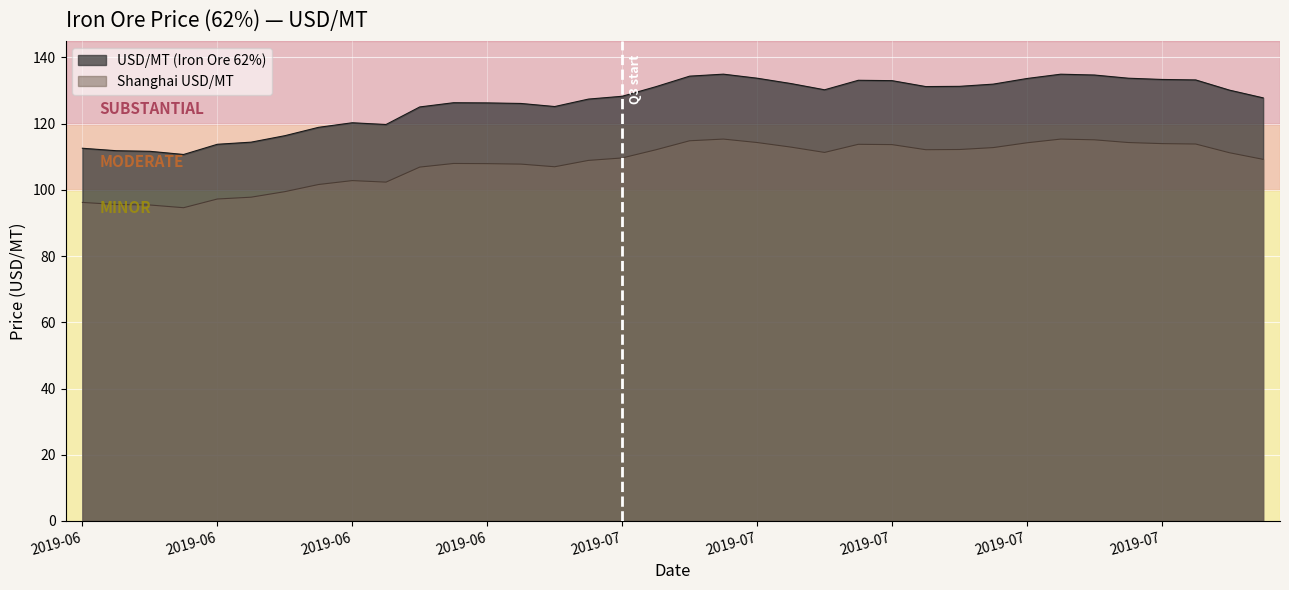

What is the maximum value for USD/MT (Iron Ore 62%)?

134.9